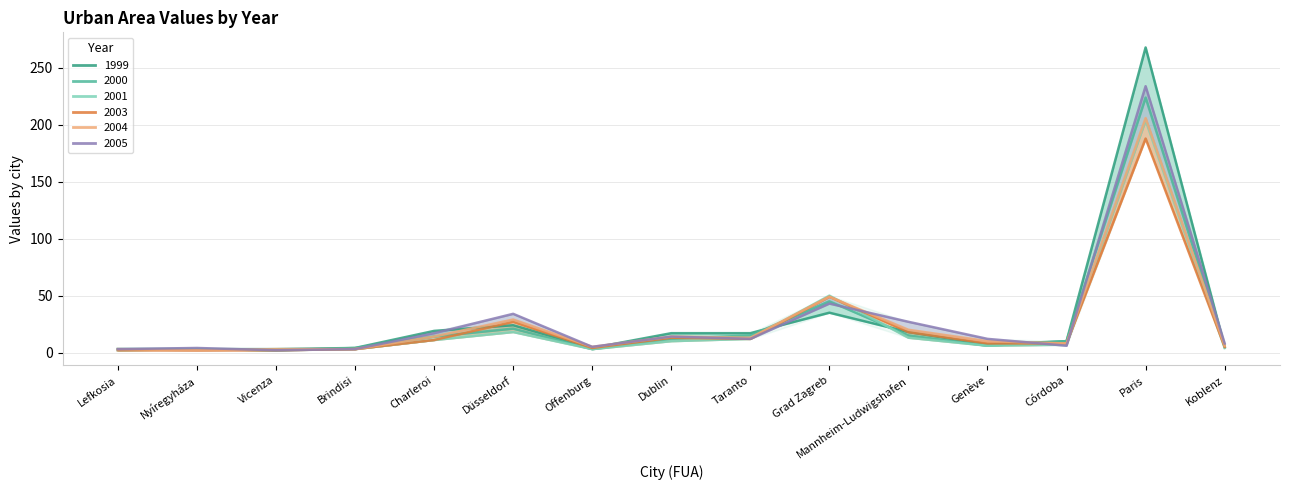

Which series has the largest range (max minus min)?

1999